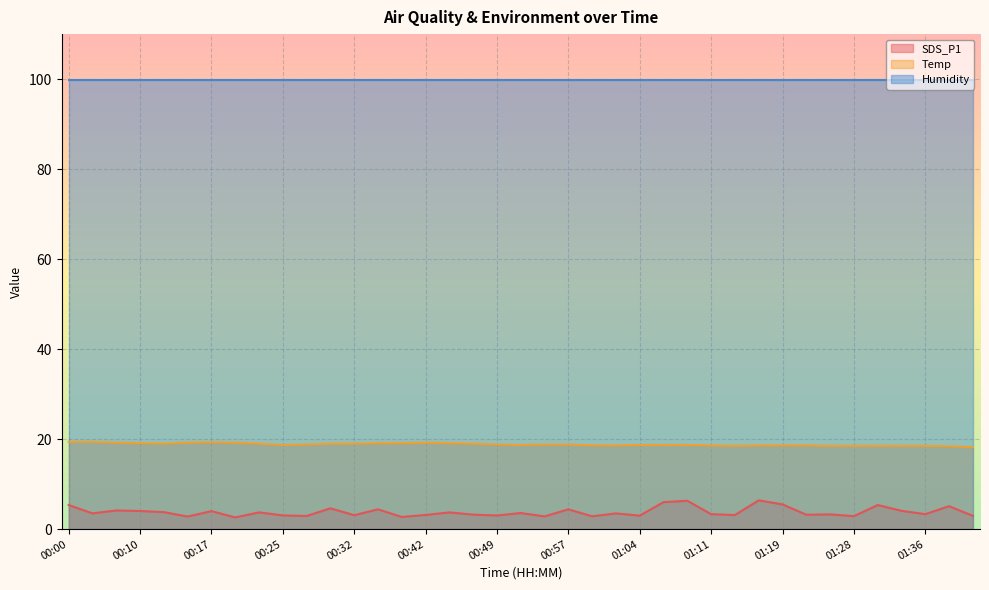

Which series has the largest total across all categories?

Humidity